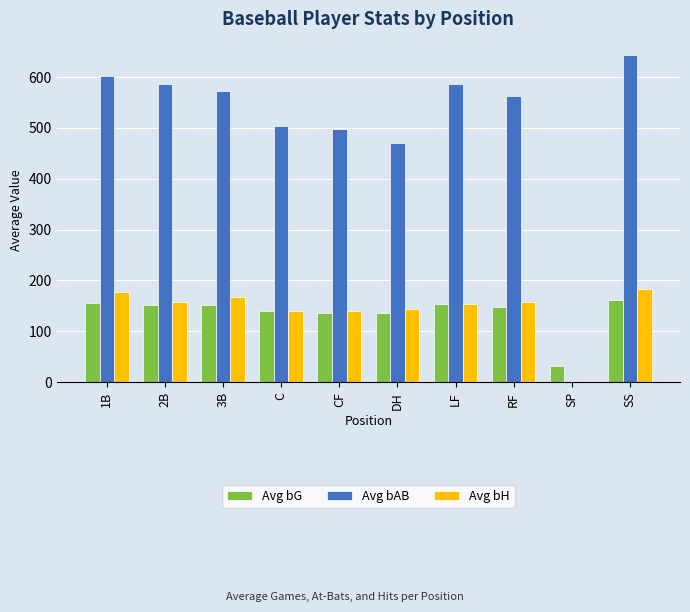

Count the number of data series in this chart.

3